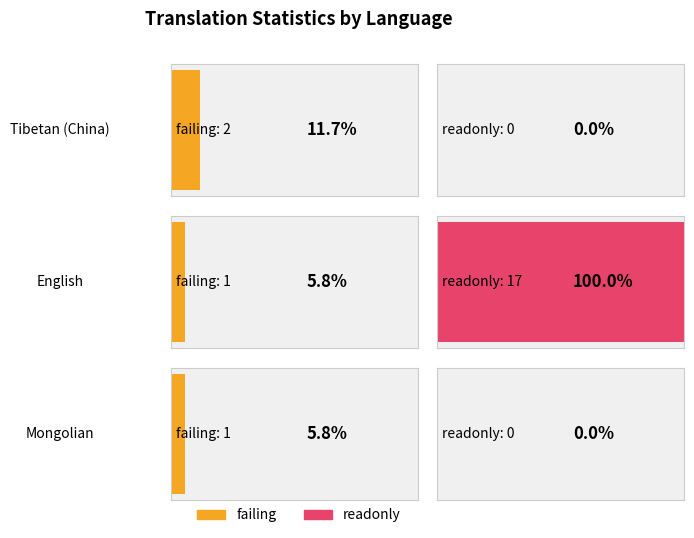

What is the sum of all total values?

51.0